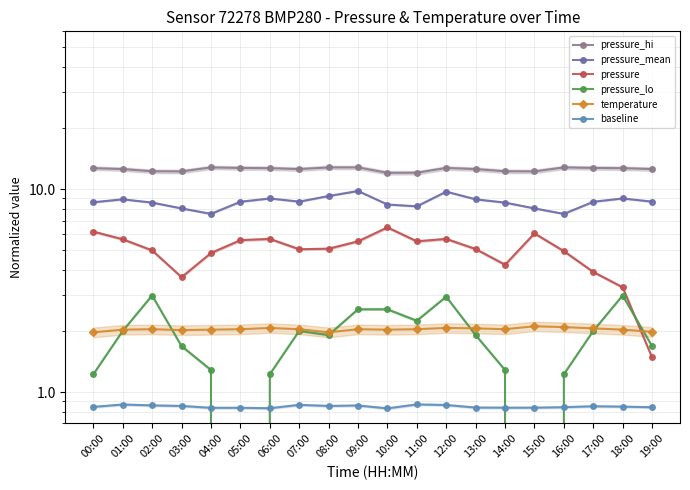

What is the difference between the pressure_lo values at 16:00 and 13:00?

0.7